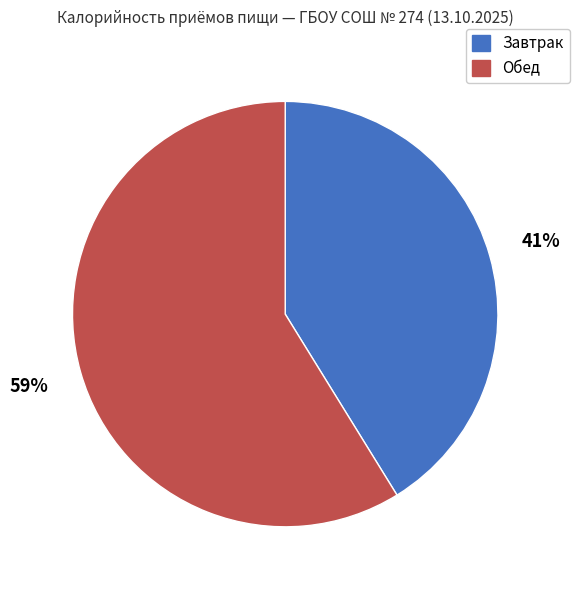

Do Обед and Завтрак together represent more than half of the pie?

Yes